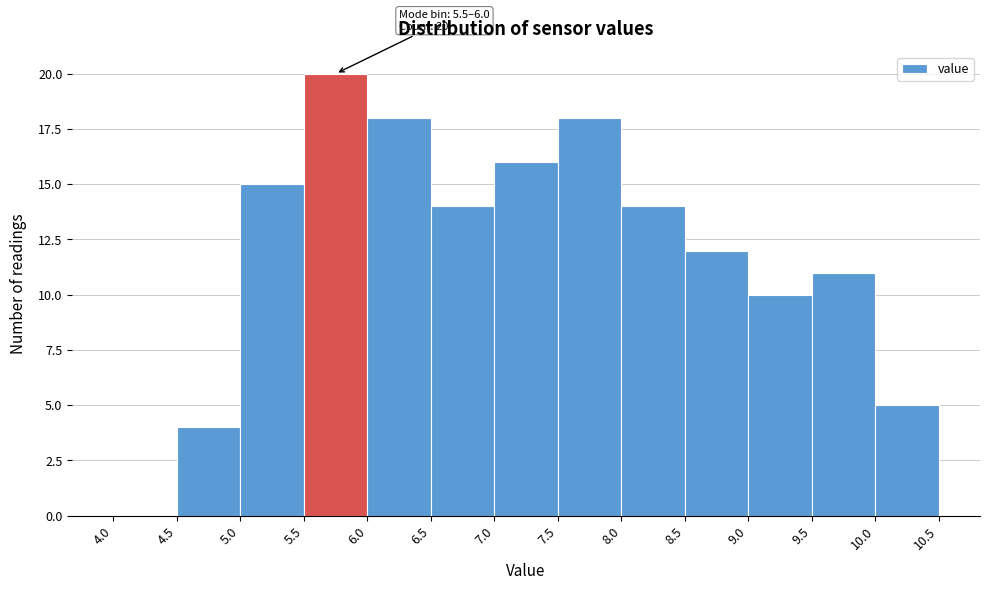

Over which range of the x-axis is the bar tallest?

5.5 to 6.0